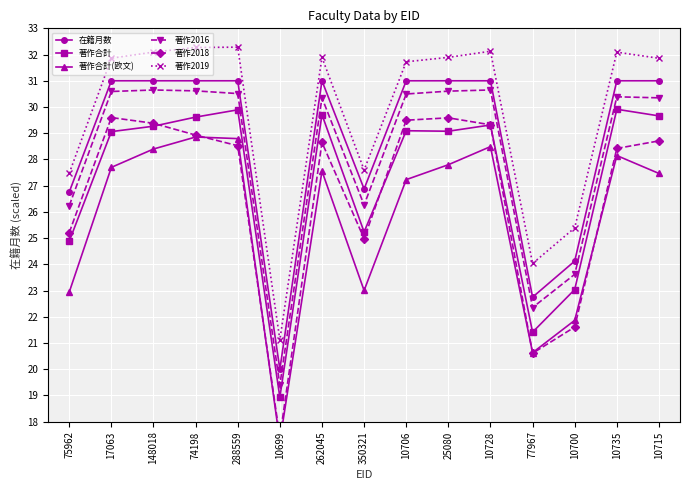

Which series changed the most between 10700 and 10715?

著作2018